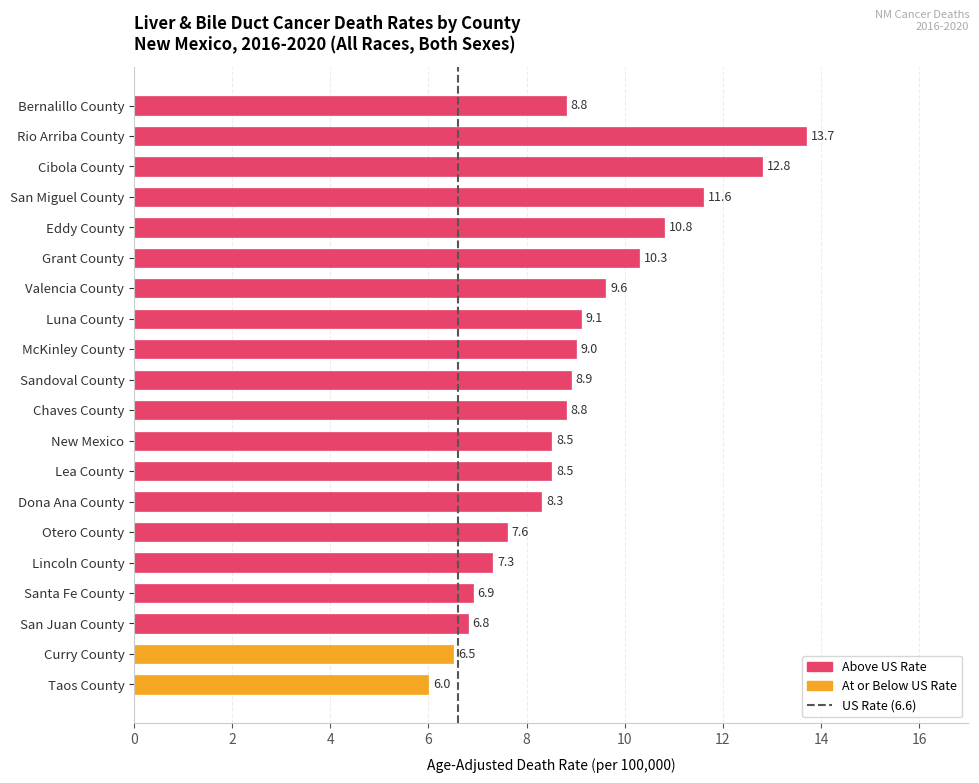

Reading bottom to top, what are all the values shown in this chart?

6.0	6.5	6.8	6.9	7.3	7.6	8.3	8.5	8.5	8.8	8.9	9.0	9.1	9.6	10.3	10.8	11.6	12.8	13.7	8.8